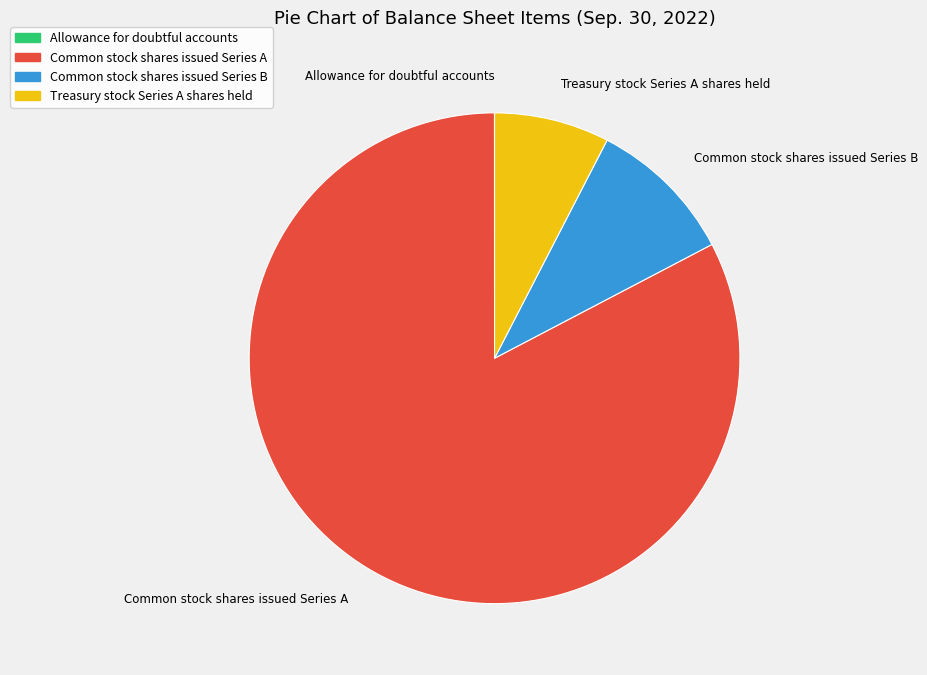

Which category has the biggest portion of the pie?

Common stock shares issued Series A